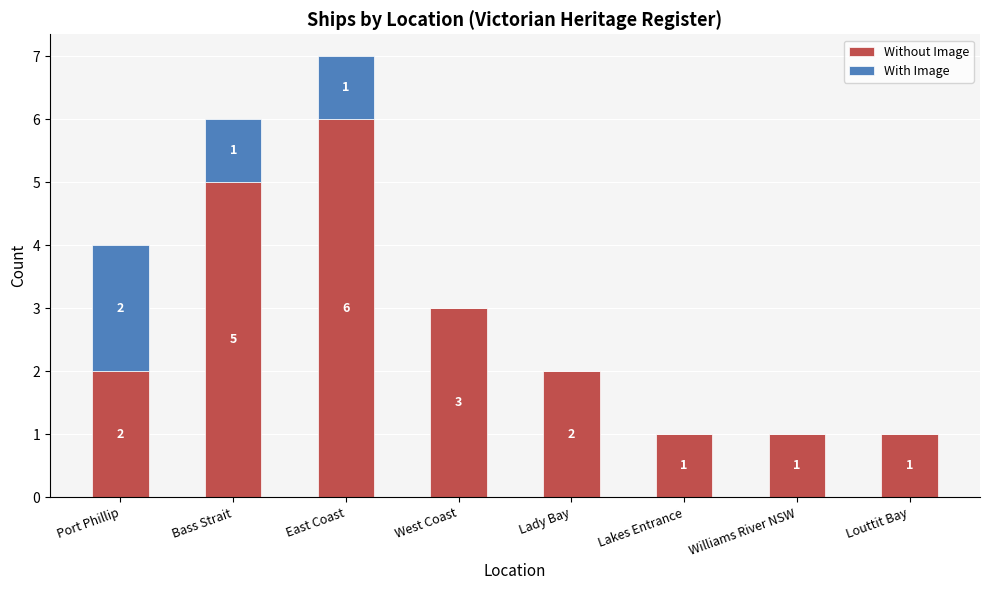

What is the highest value of the Without Image series?

6